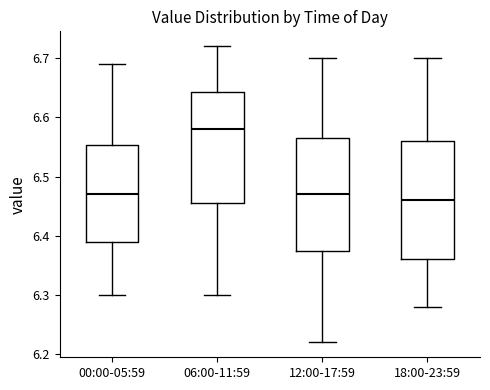

Where is the lower edge of the box for 00:00-05:59 on the y-axis? The values are not printed on the chart, so give them approximately, as read against the axis.

6.39